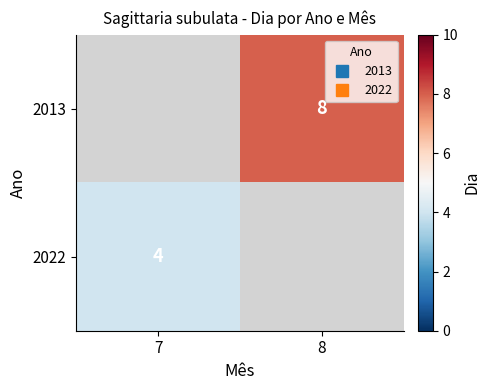

At which category does the chart reach its peak across all series?

8